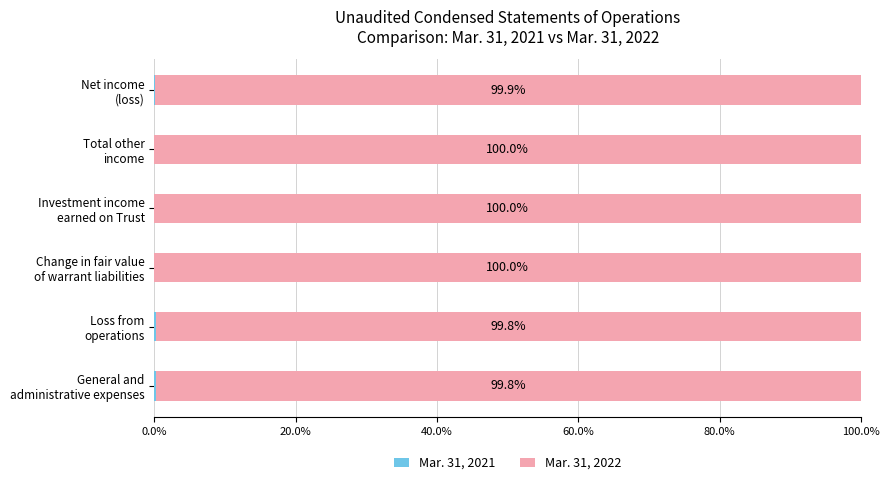

Which series has the largest range (max minus min)?

Mar. 31, 2022